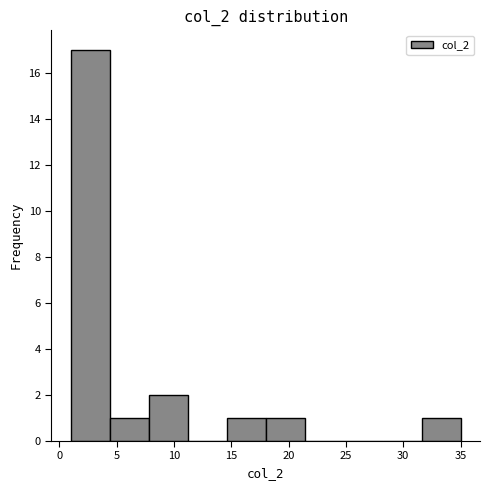

Reading left to right, list every bar in this chart as the range it spans on the x-axis followed by its height. Neither the bar edges nor the heights are printed on the chart, so give them approximately, as read against the axes.

1.0 to 4.4: 17
4.4 to 7.8: 1
7.8 to 11.2: 2
11.2 to 14.6: 0
14.6 to 18.0: 1
18.0 to 21.4: 1
21.4 to 24.8: 0
24.8 to 28.2: 0
28.2 to 31.6: 0
31.6 to 35.0: 1